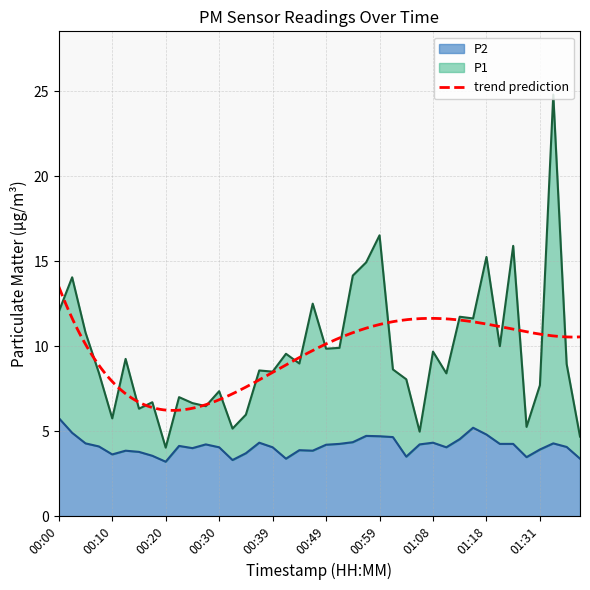

What is the difference between the highest and lowest values at 00:32?

1.9